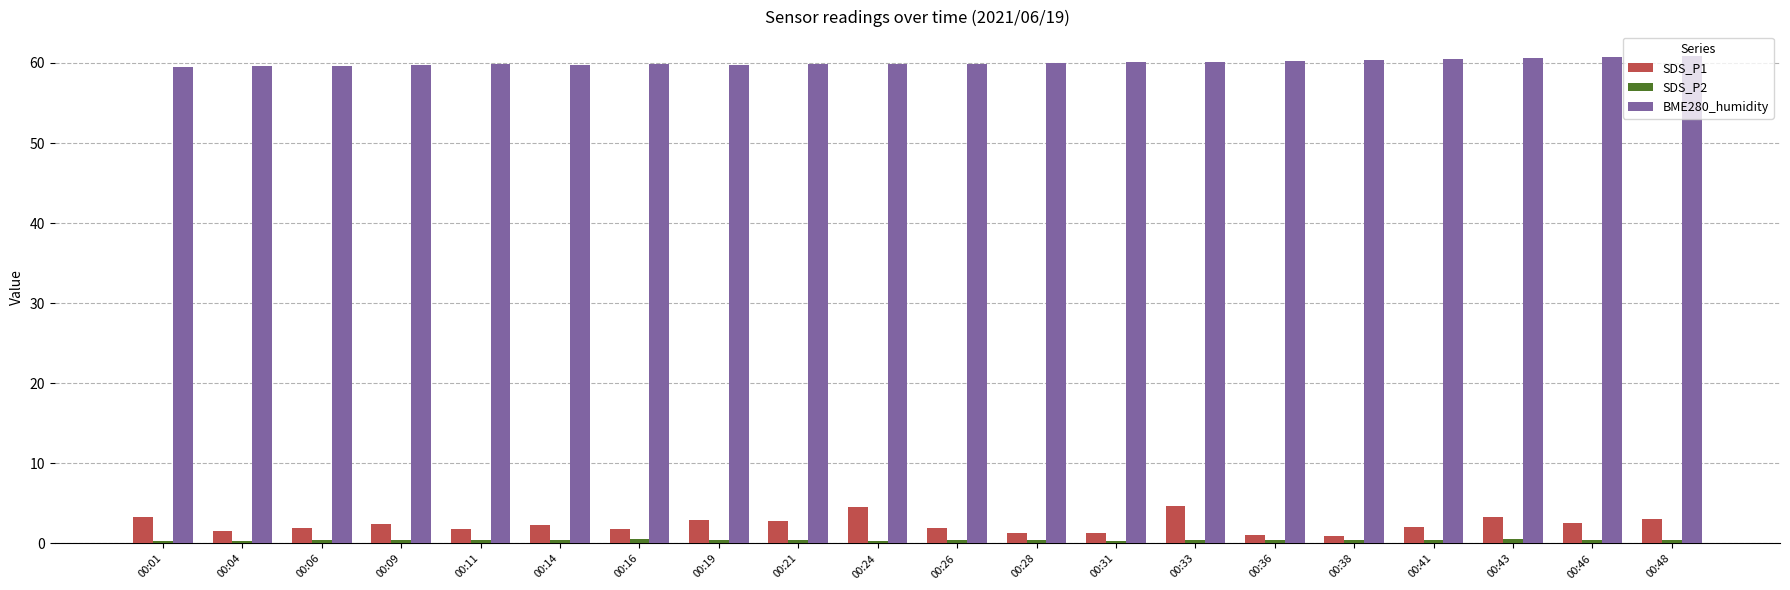

Is it true that SDS_P1 equals 0.8 at 00:19?

False